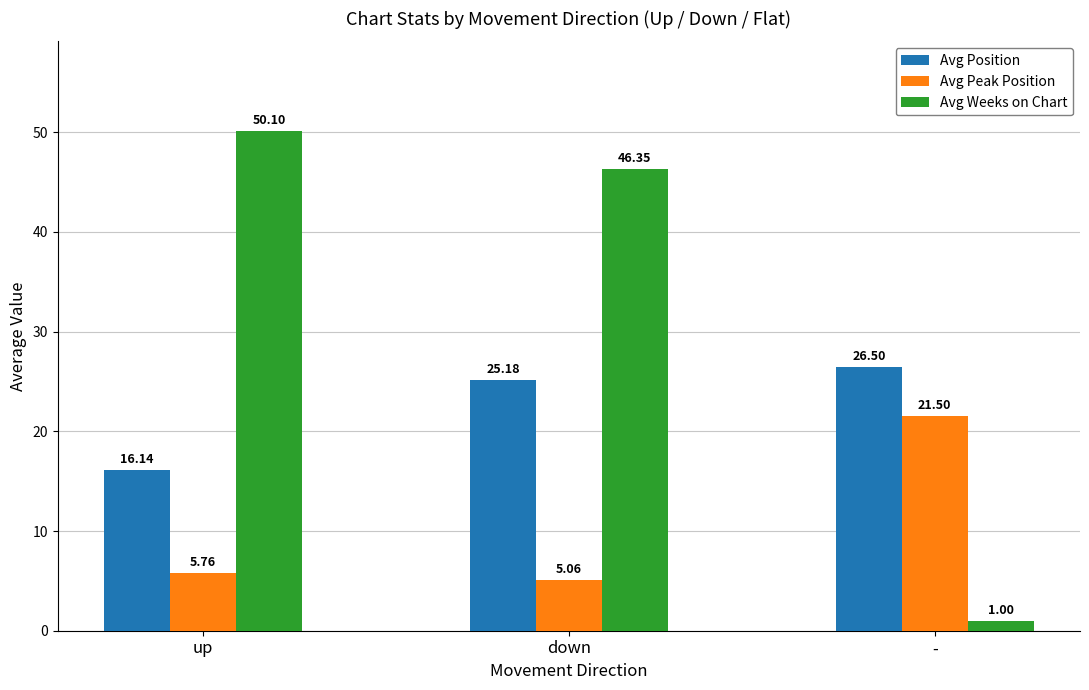

What is the label of the 3rd bar from the left?

-